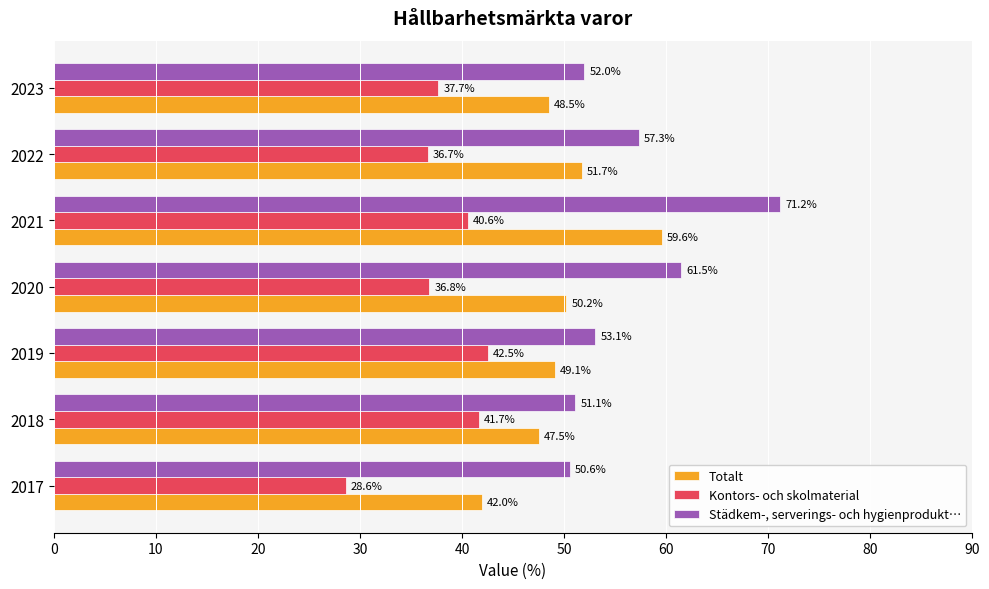

Which series has the widest spread of values?

Städkem-, serverings- och hygienprodukt…